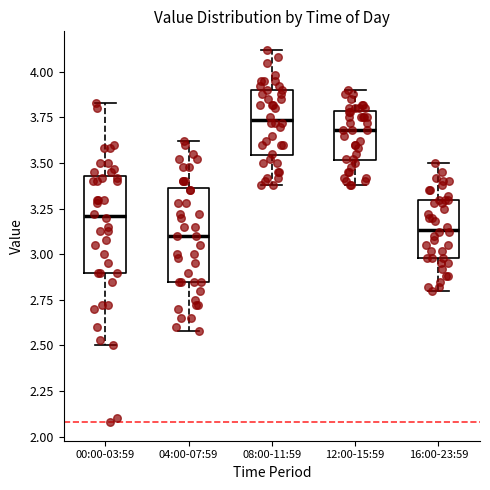

Reading left to right, transcribe this box plot: for each box, give where its median line is, the range the box spans, and where its two whiskers end, as read against the y-axis. The values are not printed on the chart, so give them approximately, as read against the axis.

00:00-03:59: median 3.20, box 2.90 to 3.45, whiskers 2.50 to 3.85
04:00-07:59: median 3.10, box 2.85 to 3.35, whiskers 2.60 to 3.60
08:00-11:59: median 3.75, box 3.55 to 3.90, whiskers 3.40 to 4.10
12:00-15:59: median 3.70, box 3.50 to 3.80, whiskers 3.40 to 3.90
16:00-23:59: median 3.15, box 3.00 to 3.30, whiskers 2.80 to 3.50